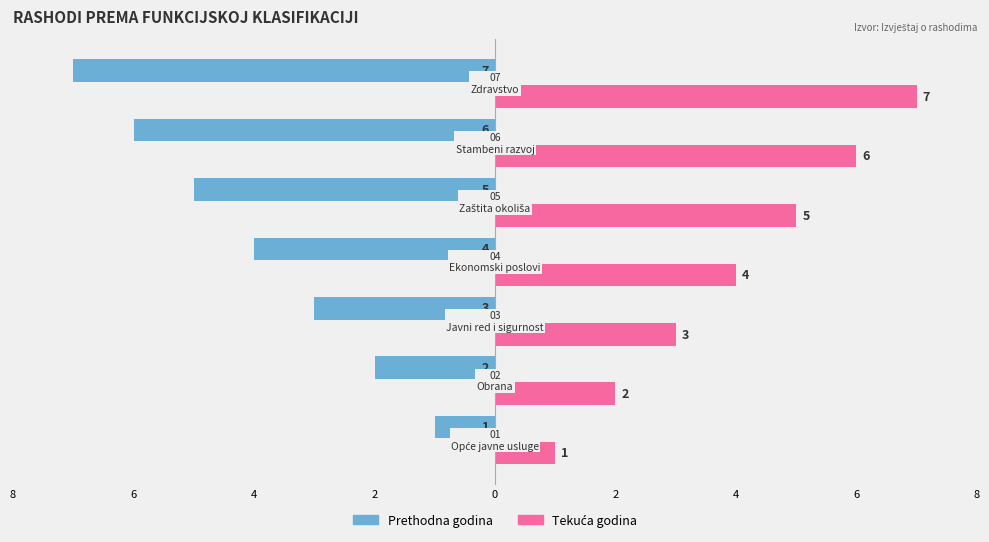

List the series in order of their peak value, lowest first.

Prethodna godina, Tekuća godina